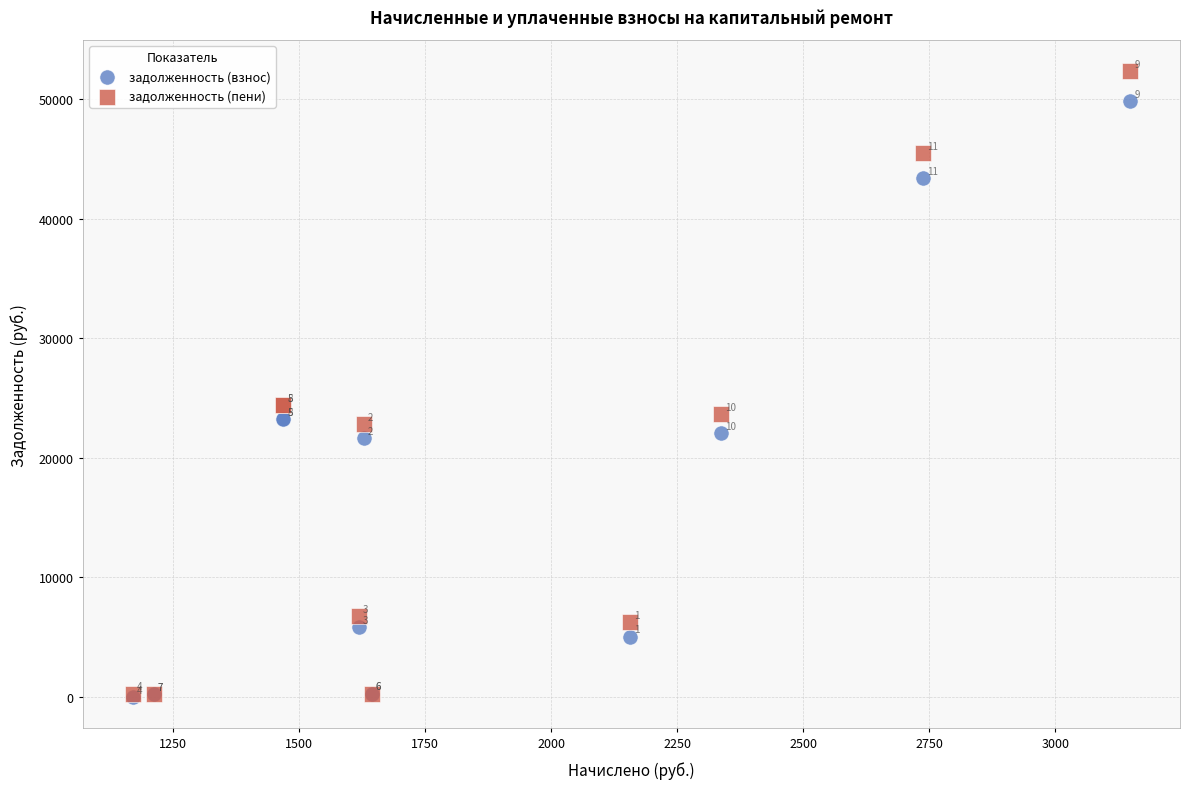

Which series reaches the minimum Y coordinate?

задолженность (взнос)